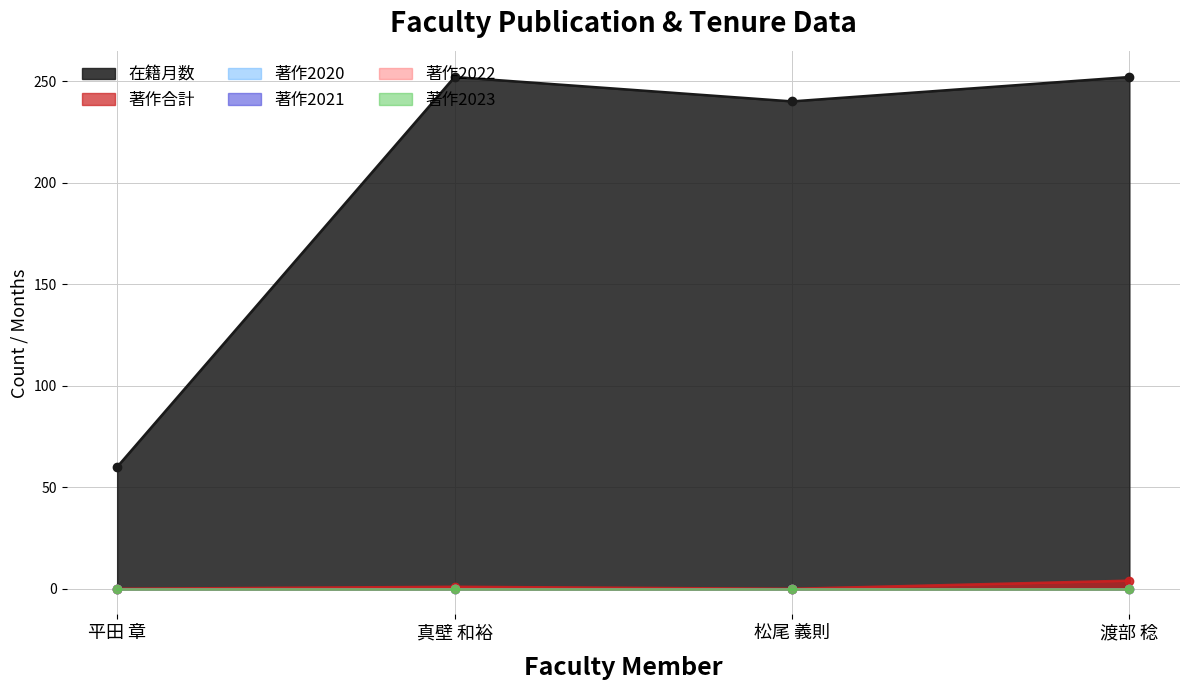

Count the number of categories in the chart.

4